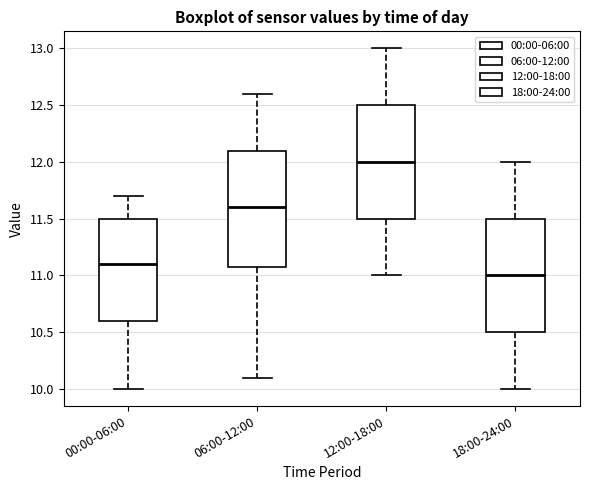

Reading left to right, transcribe this box plot: for each box, give where its median line is, the range the box spans, and where its two whiskers end, as read against the y-axis. The values are not printed on the chart, so give them approximately, as read against the axis.

00:00-06:00: median 11.1, box 10.6 to 11.5, whiskers 10.0 to 11.7
06:00-12:00: median 11.6, box 11.1 to 12.1, whiskers 10.1 to 12.6
12:00-18:00: median 12.0, box 11.5 to 12.5, whiskers 11.0 to 13.0
18:00-24:00: median 11.0, box 10.5 to 11.5, whiskers 10.0 to 12.0